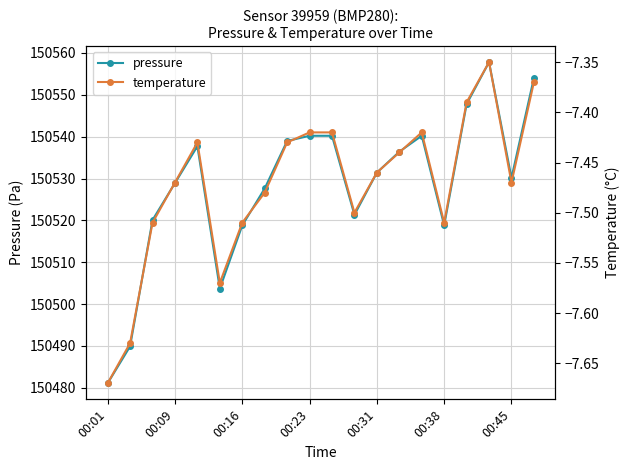

True or false: pressure has a value of 150530.2 at 00:45.

True